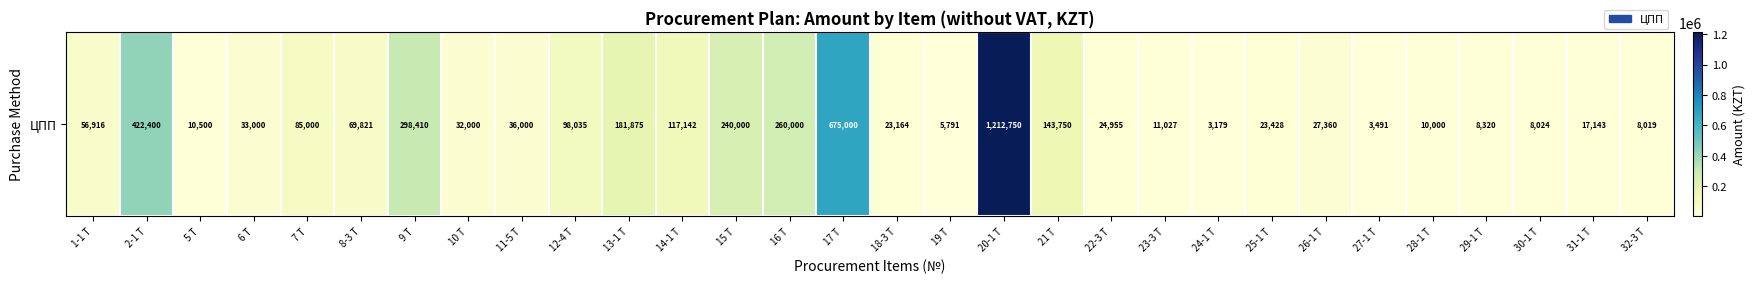

Which has a higher value, 23-3 Т or 19 Т?

23-3 Т